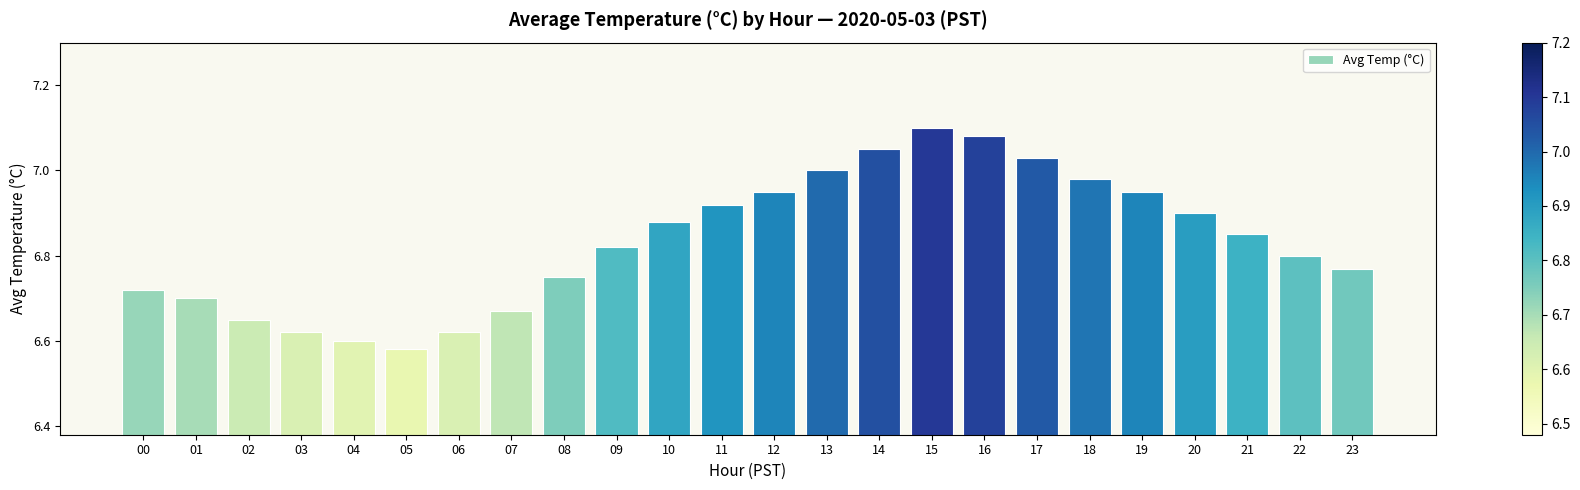

Where is the data nearest to the value 6?

05